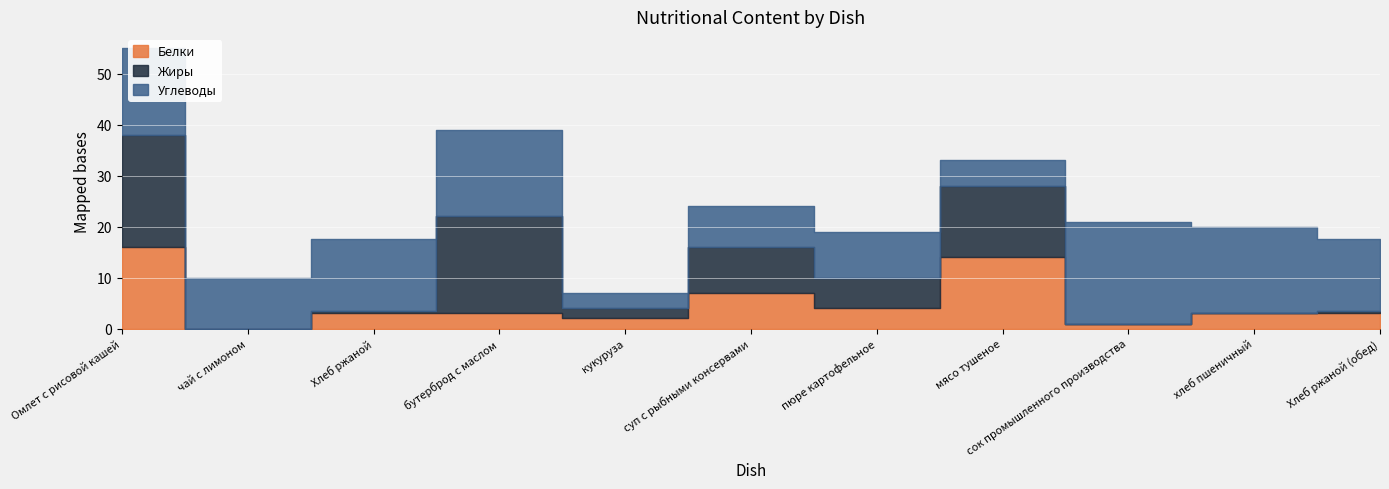

Reading left to right, transcribe all the data shown in this chart.

Белки: 16.0	0.0	3.0	3.0	2.0	7.0	4.0	14.0	1.0	3.0	3.0
Жиры: 22.0	0.0	0.5	19.0	2.0	9.0	6.0	14.0	0.0	0.0	0.5
Углеводы: 17.0	10.0	14.0	17.0	3.0	8.0	9.0	5.0	20.0	17.0	14.0